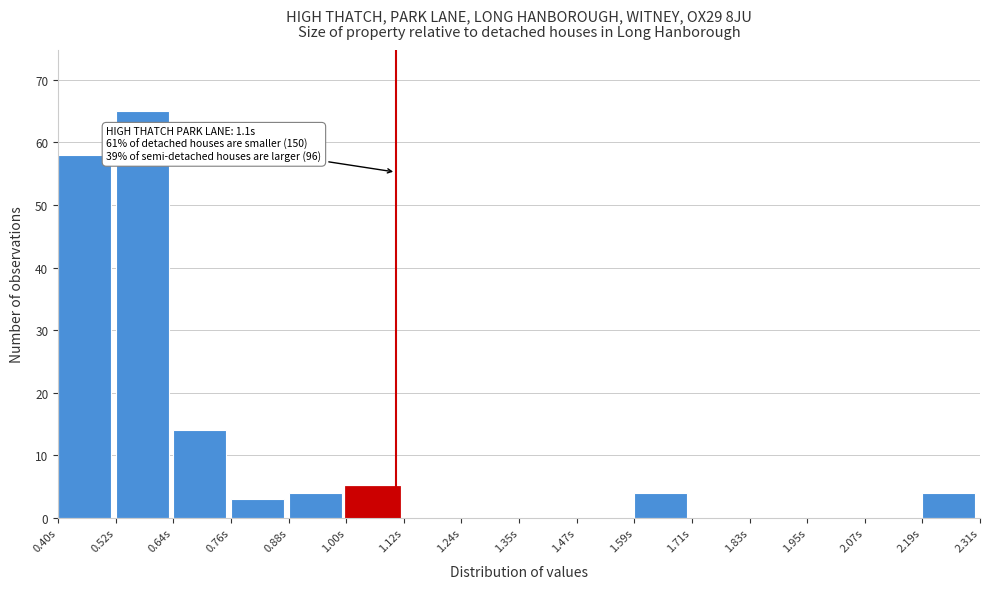

Over which range of the x-axis is the bar tallest?

0.52 to 0.64